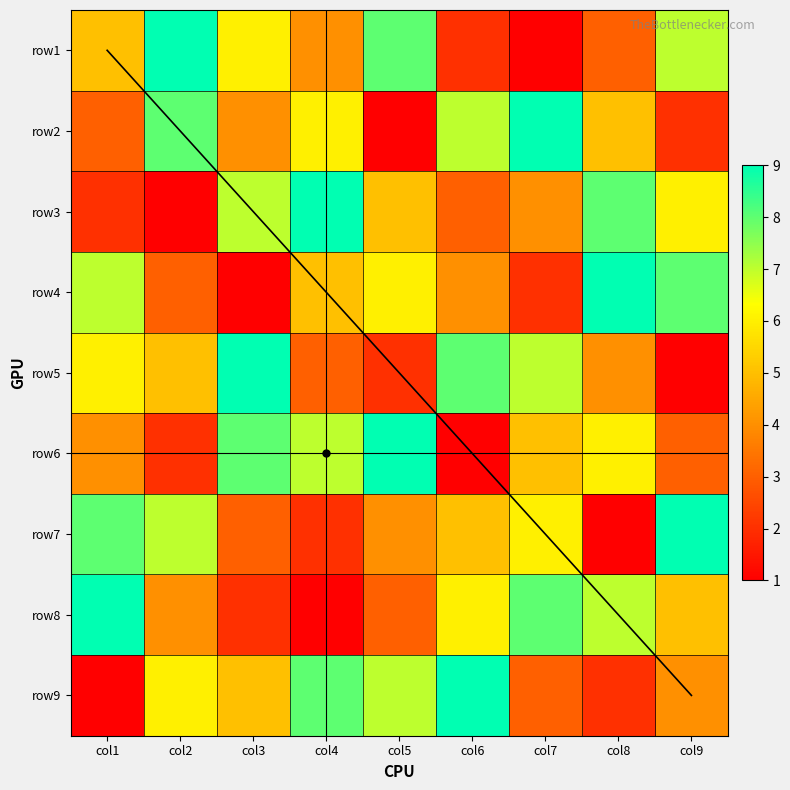

True or false: row5 has a value of 10 at col7.

False